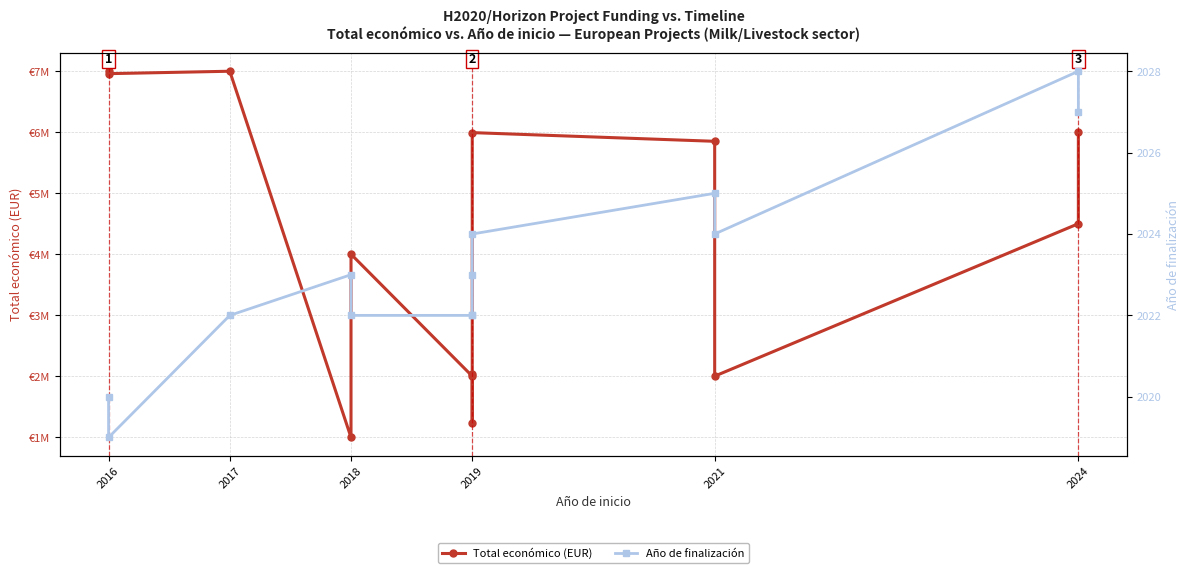

Which series has the largest range (max minus min)?

Total económico (EUR)